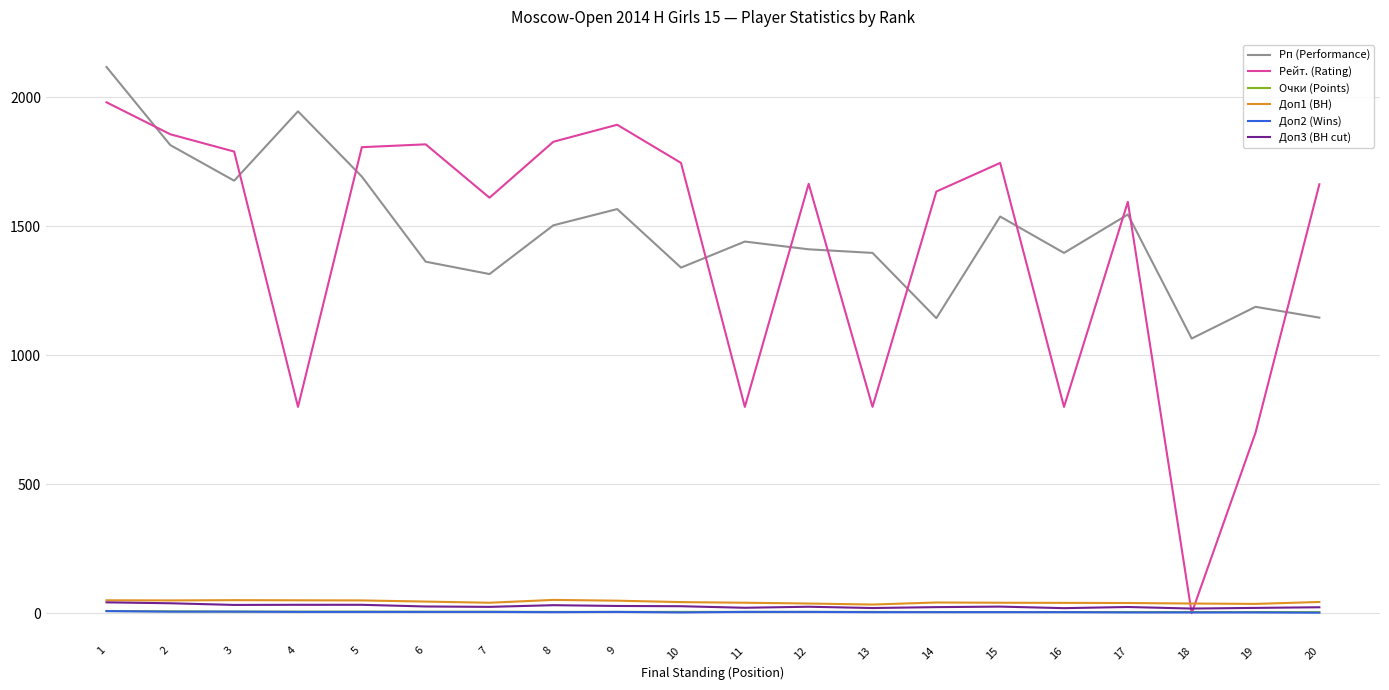

Which series changed the most between 1 and 2?

Рп (Performance)